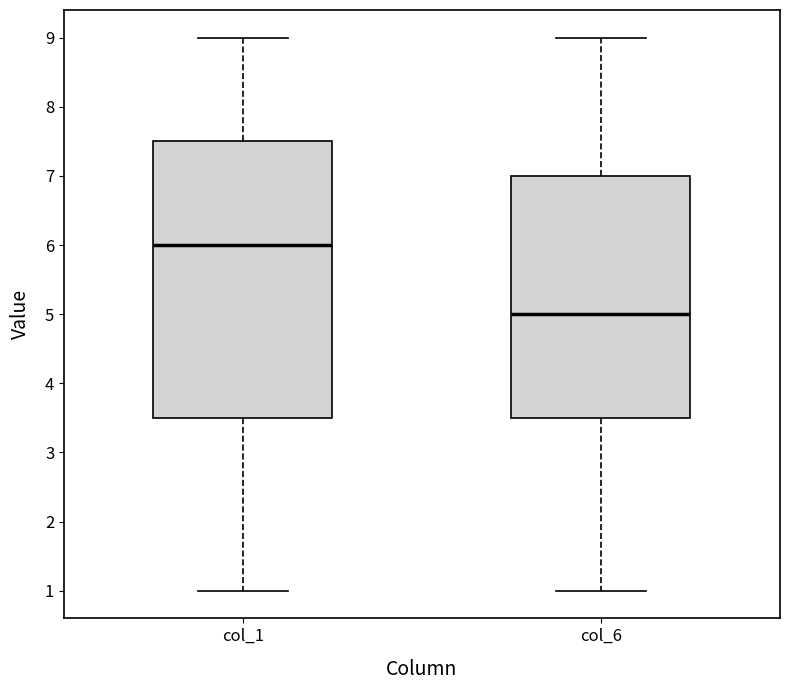

Which box's median line is the highest?

col_1